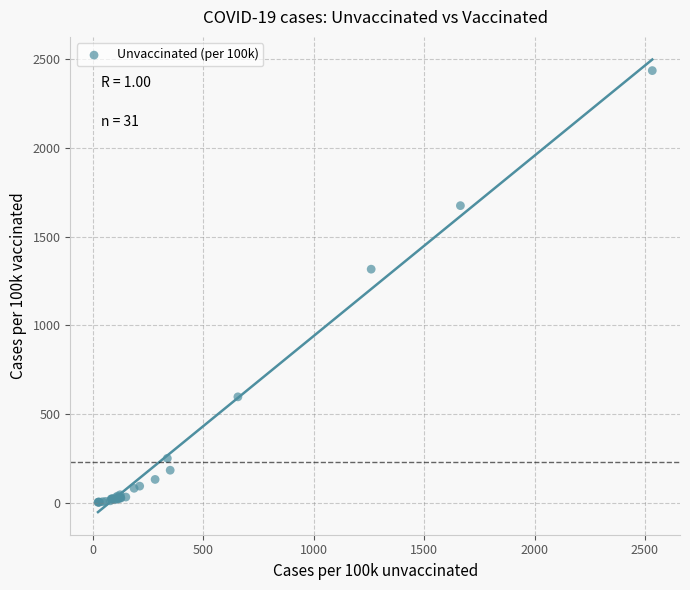

What Y value in the scatter plot is closest to 1218?

1316.2